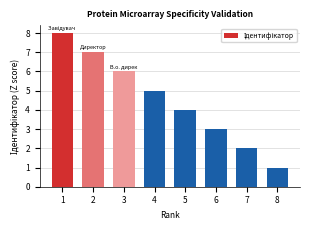

Does the chart contain any negative values?

No